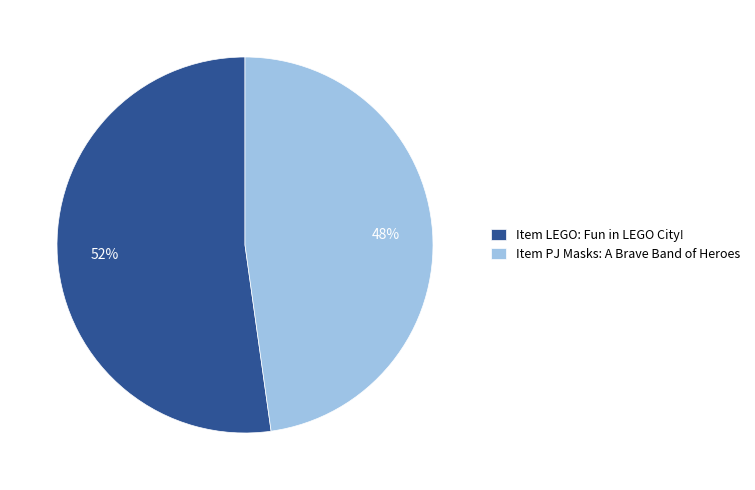

Which category has the biggest portion of the pie?

Item LEGO: Fun in LEGO City!